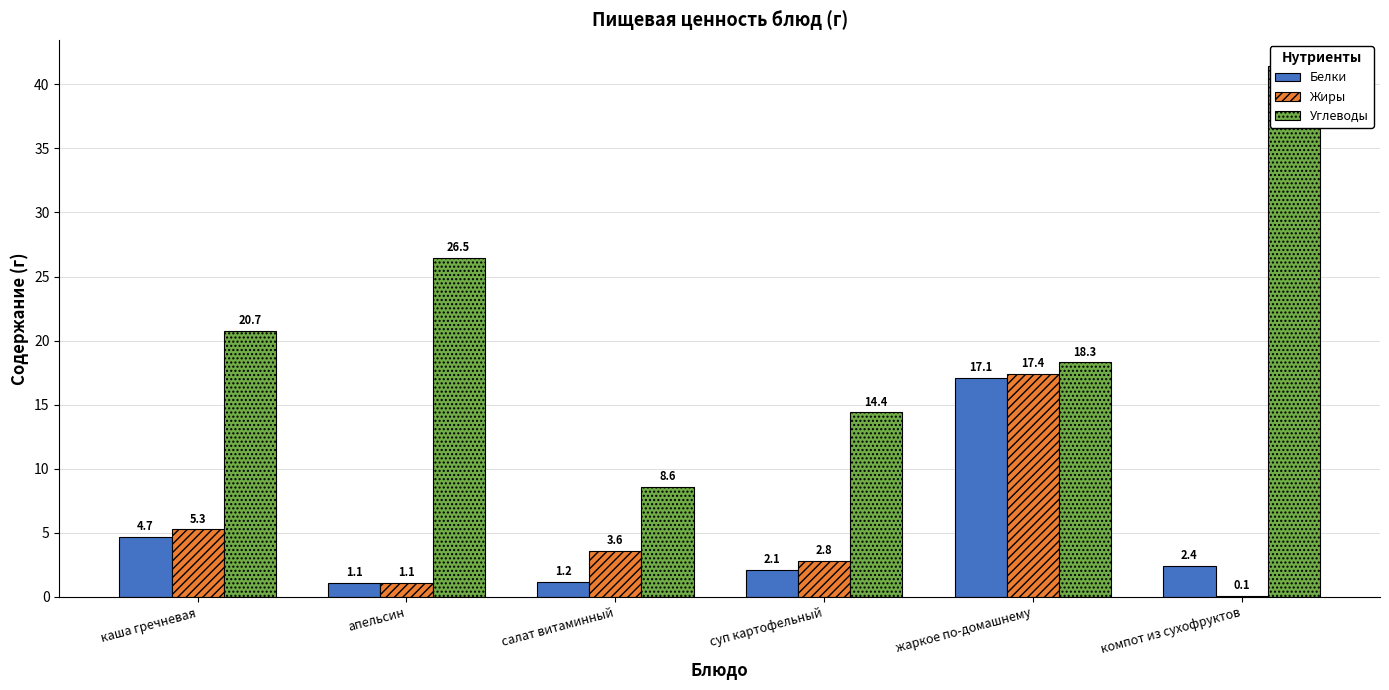

At which label does Жиры reach its peak?

жаркое по-домашнему